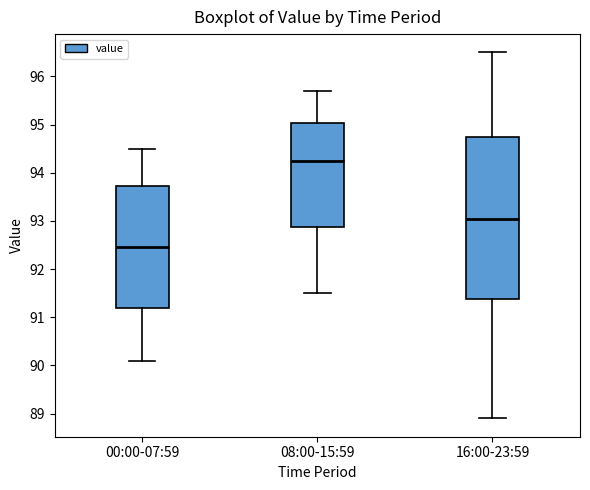

Where does the median line of the box for 00:00-07:59 sit on the y-axis? The values are not printed on the chart, so give them approximately, as read against the axis.

92.5